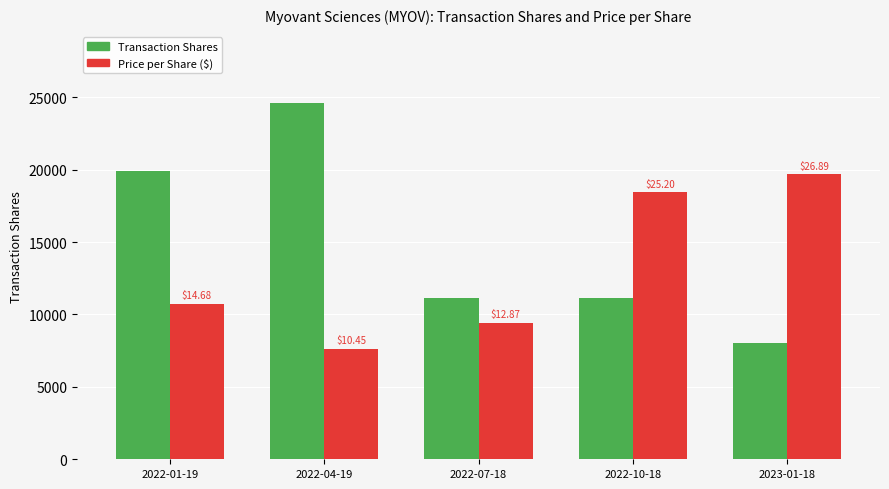

Are the bars horizontal?

No